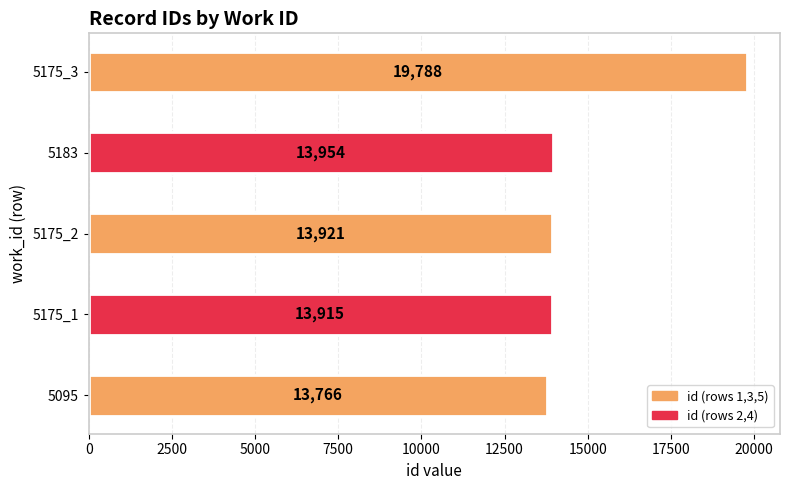

List the labels in order of value, largest first.

5175_3, 5183, 5175_2, 5175_1, 5095